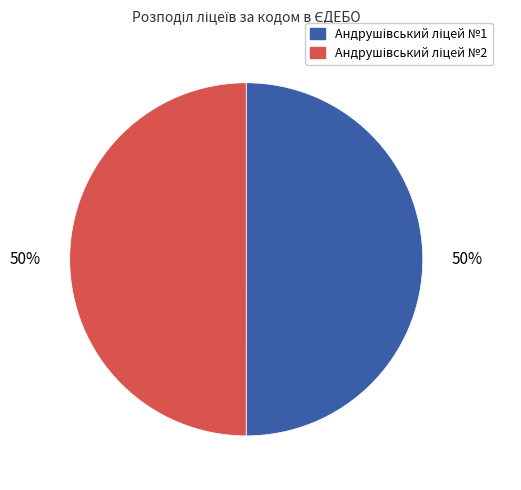

Is it true that Андрушівський ліцей №1 is 59% of the pie?

False